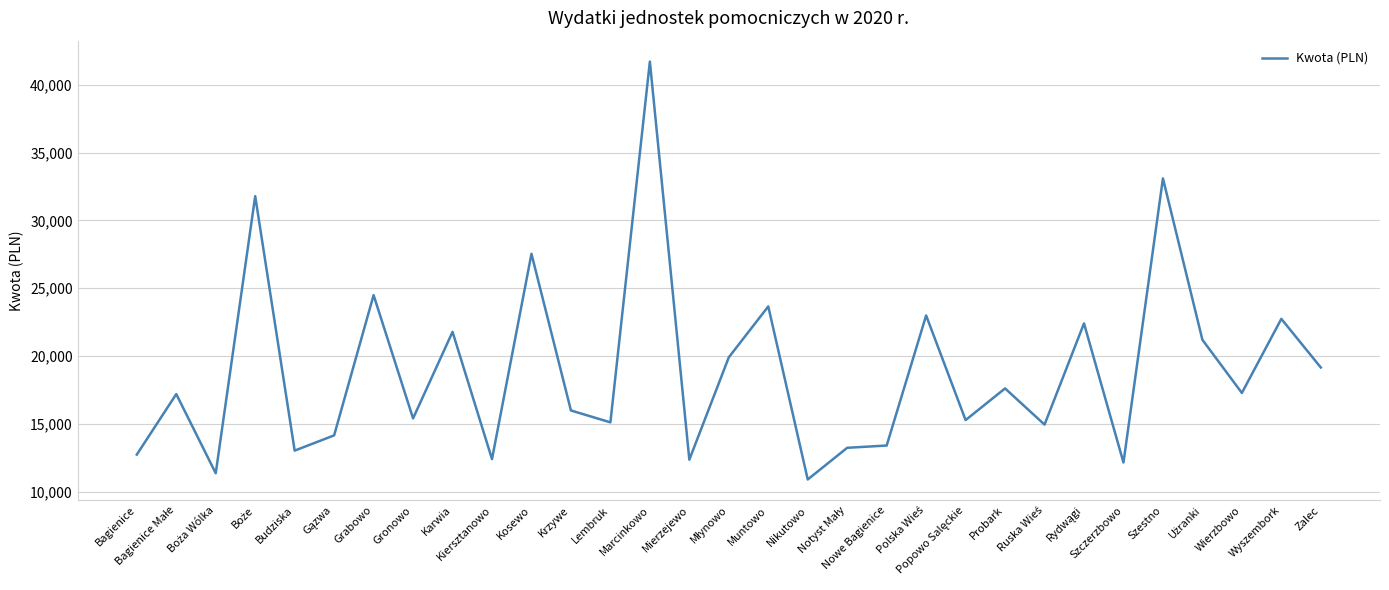

What is the difference between the maximum and minimum values?

30830.9